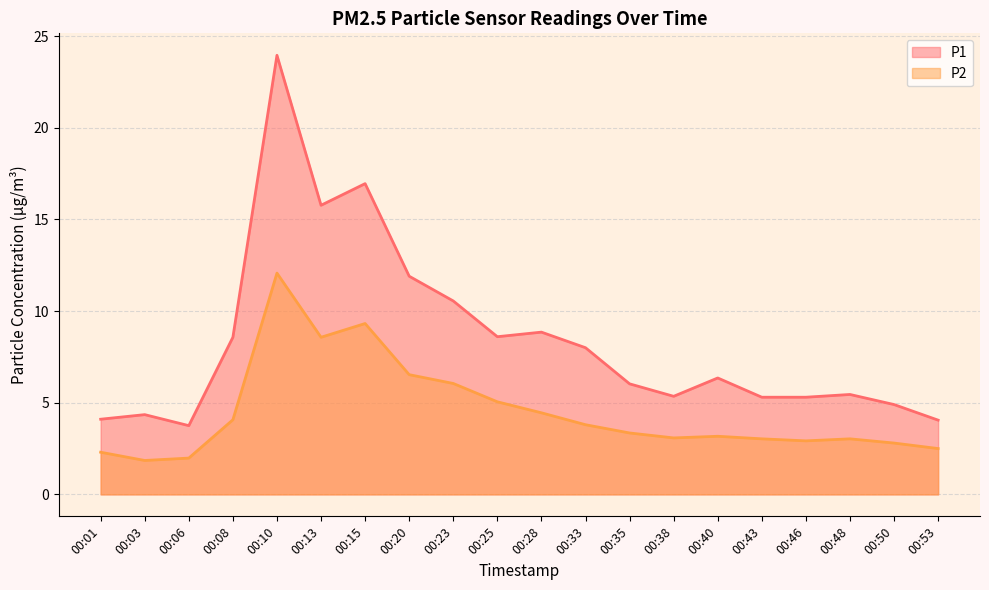

At how many categories does at least one series exceed 8?

8